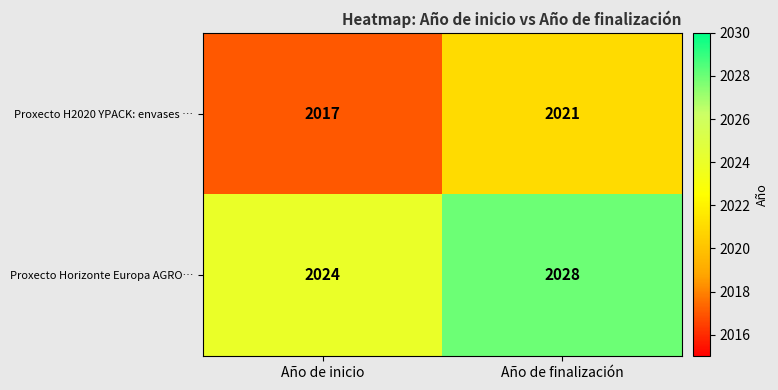

The Proxecto Horizonte Europa AGRO… series shows 2024 at Año de inicio. True or false?

True